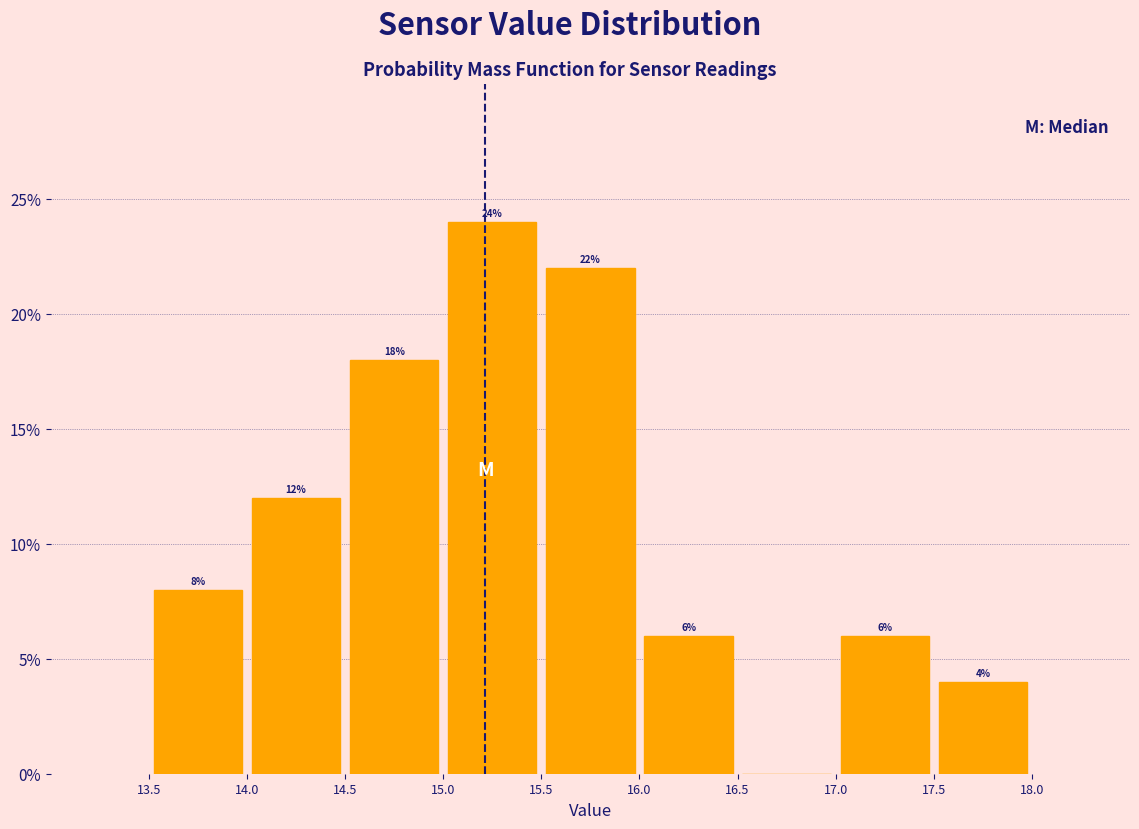

Over which range of the x-axis is the bar tallest?

15.0 to 15.5